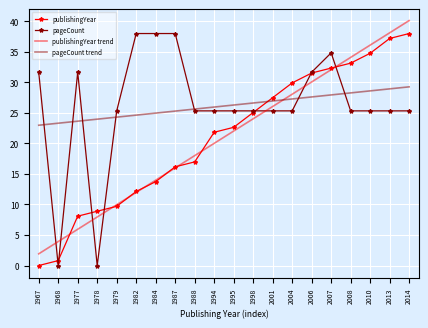

Is the value of publishingYear trend at 1978 greater than the value of pageCount at 1998?

No